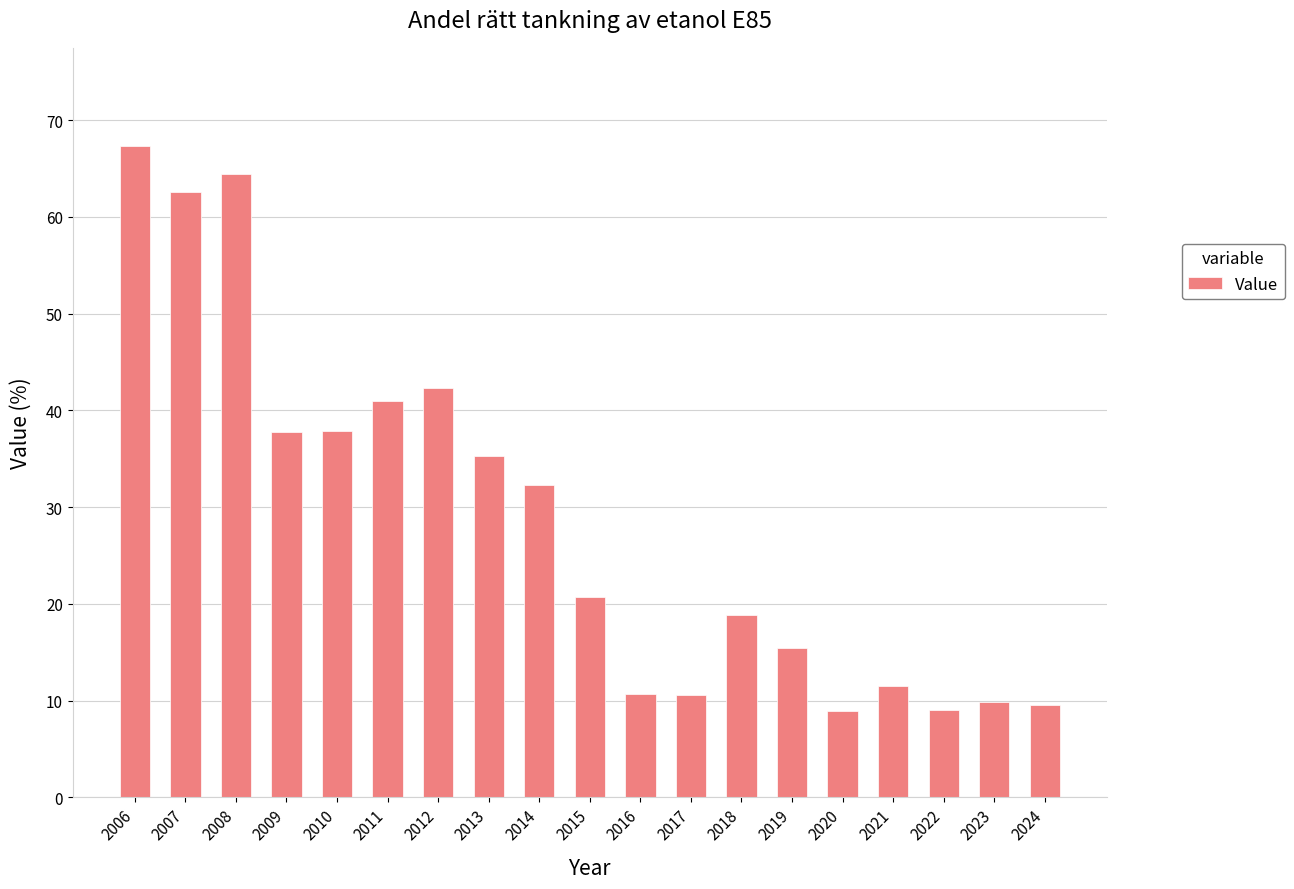

What is the value of the 11th bar from the left?

10.7